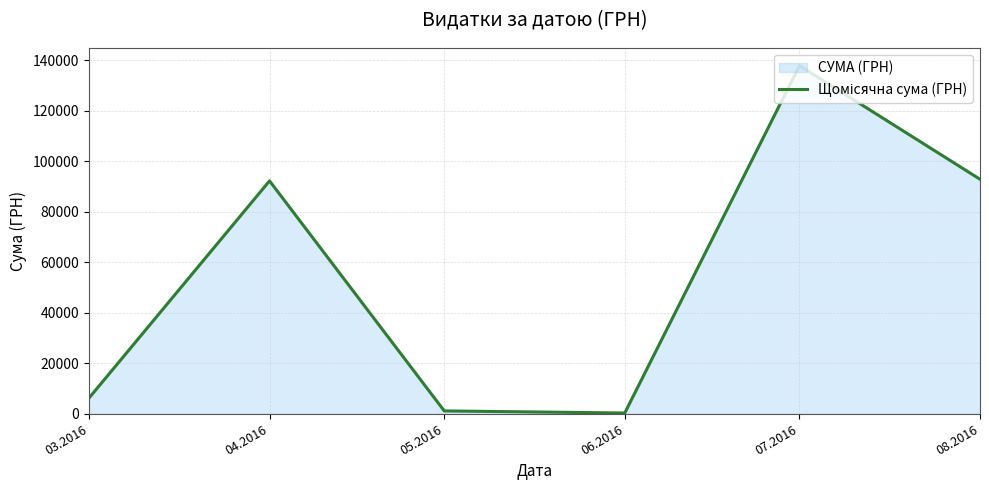

Reading left to right, extract all data points from this chart.

6218.4	92212.2	1134.2	300.0	137843.0	92856.7